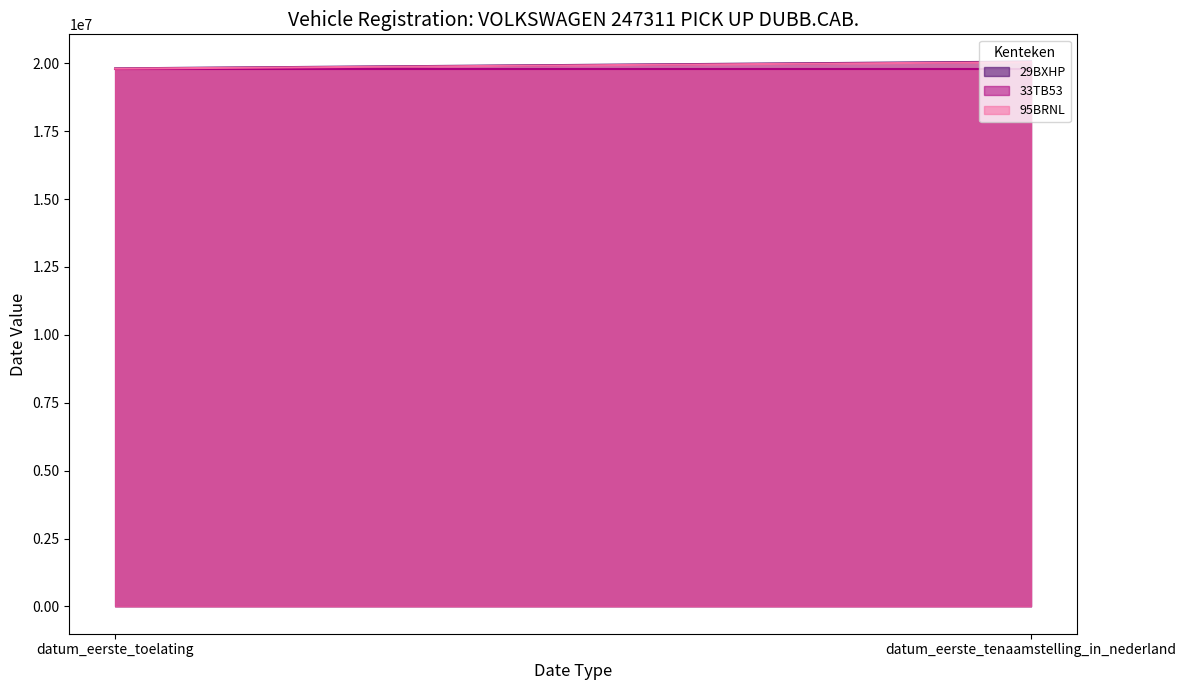

Reading right to left, transcribe all the data shown in this chart.

29BXHP: 20060223	19810520
33TB53: 19800410	19800410
95BRNL: 20041117	19800801